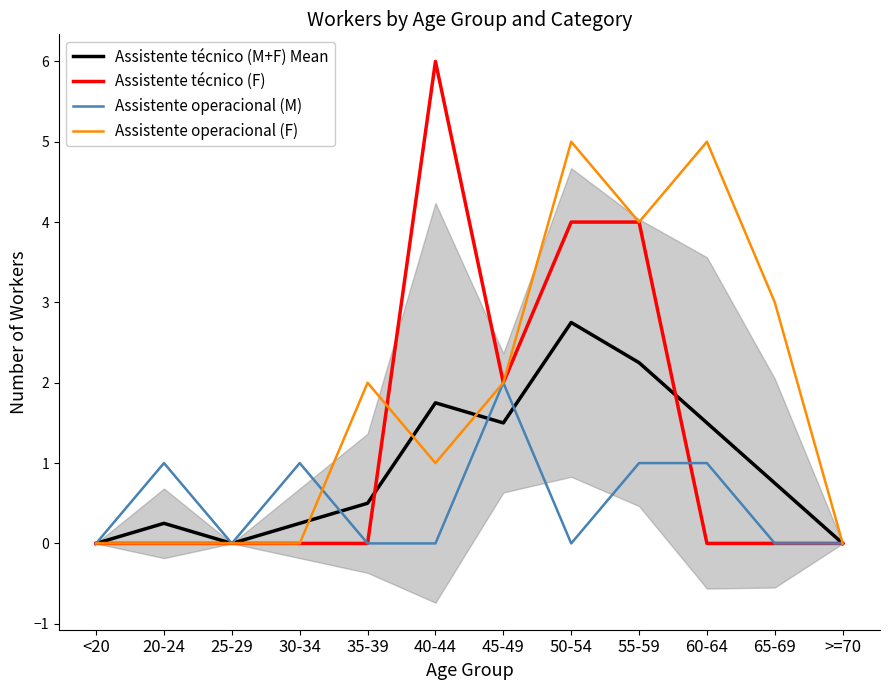

Which series has the largest range (max minus min)?

Assistente técnico (F)